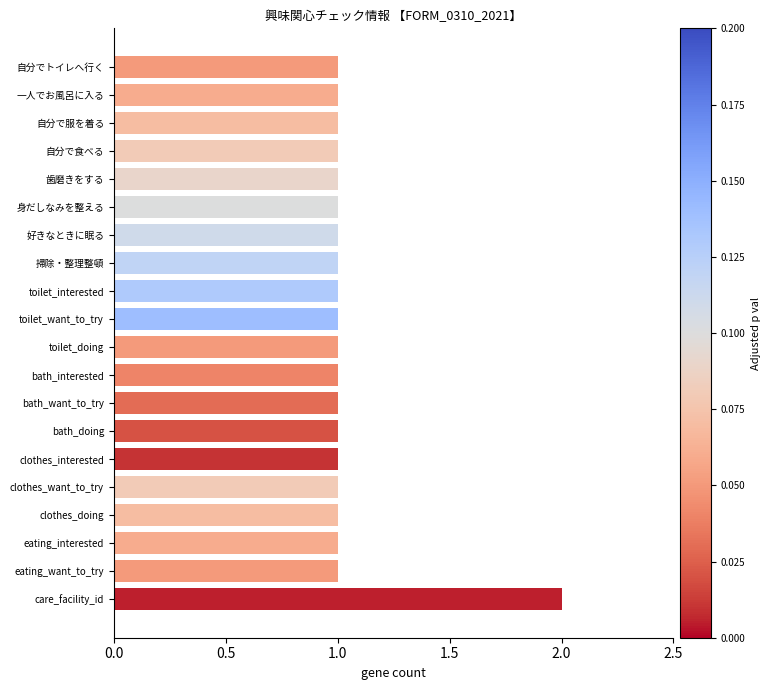

The chart shows a value of 0 at toilet_interested. True or false?

False